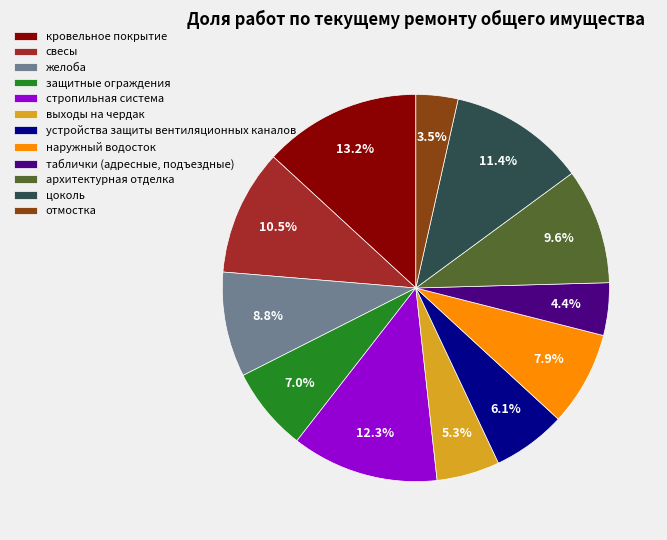

Is цоколь the majority of the pie?

No